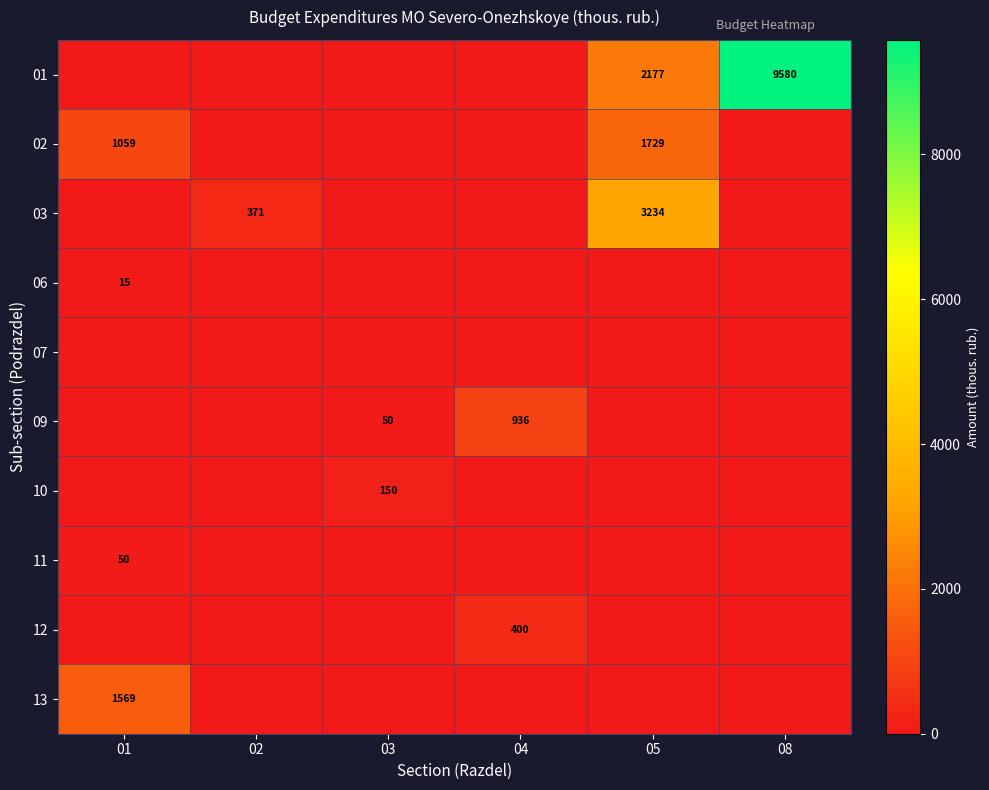

The value of 06 at 01 is 3.1. True or false?

False